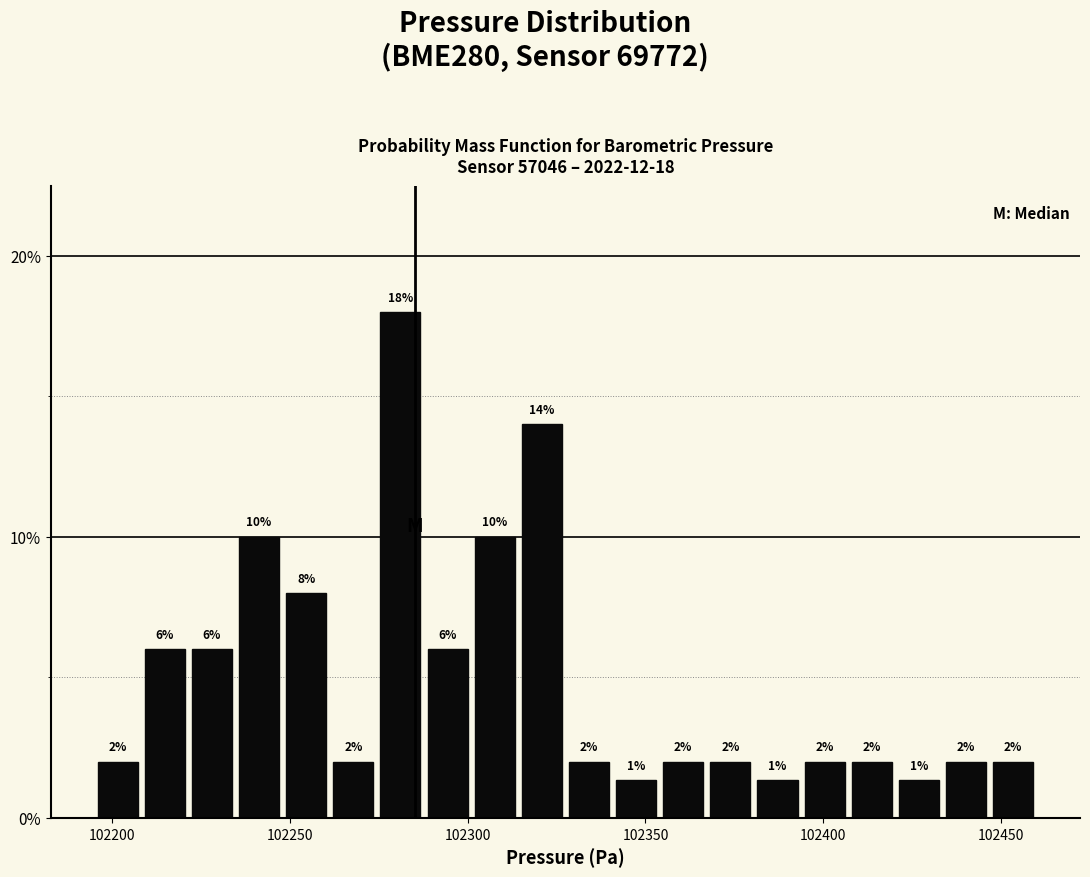

Read against the x-axis, roughly where is the centre of the tallest bar?

102280